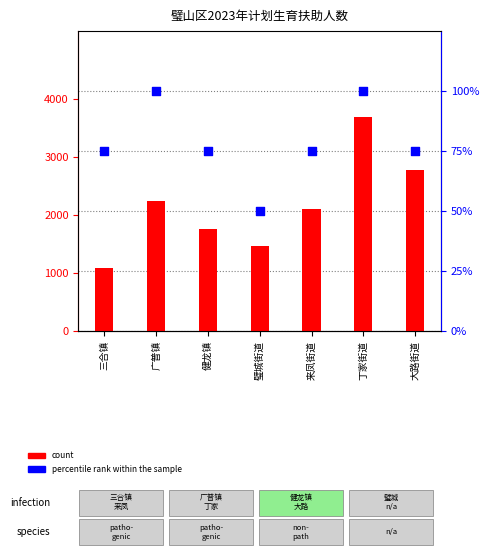

Which series has the largest Y range (max minus min)?

count